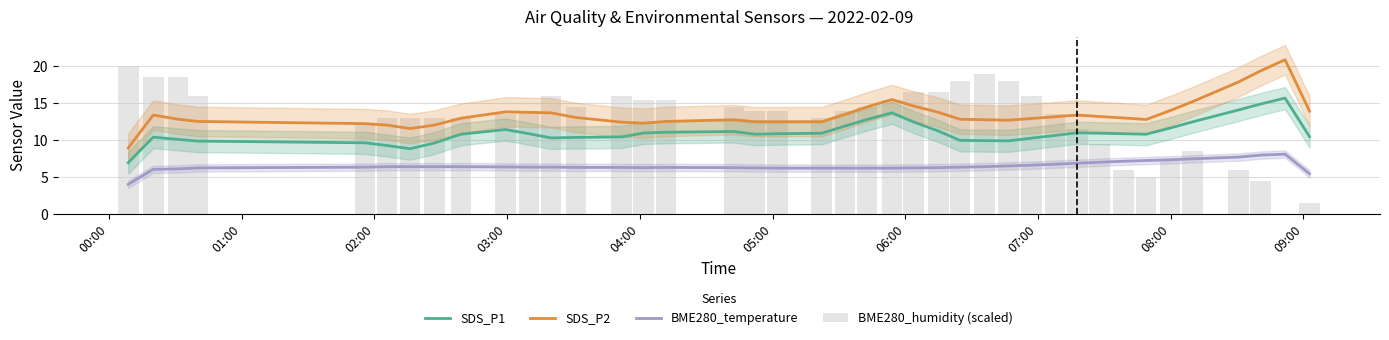

What are all the series names shown in the legend?

SDS_P1, SDS_P2, BME280_temperature, BME280_humidity (scaled)